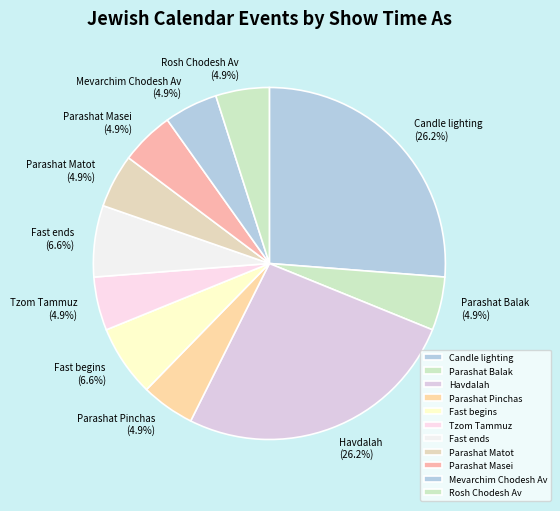

Is the sum of Candle lighting and Parashat Pinchas greater than half?

No